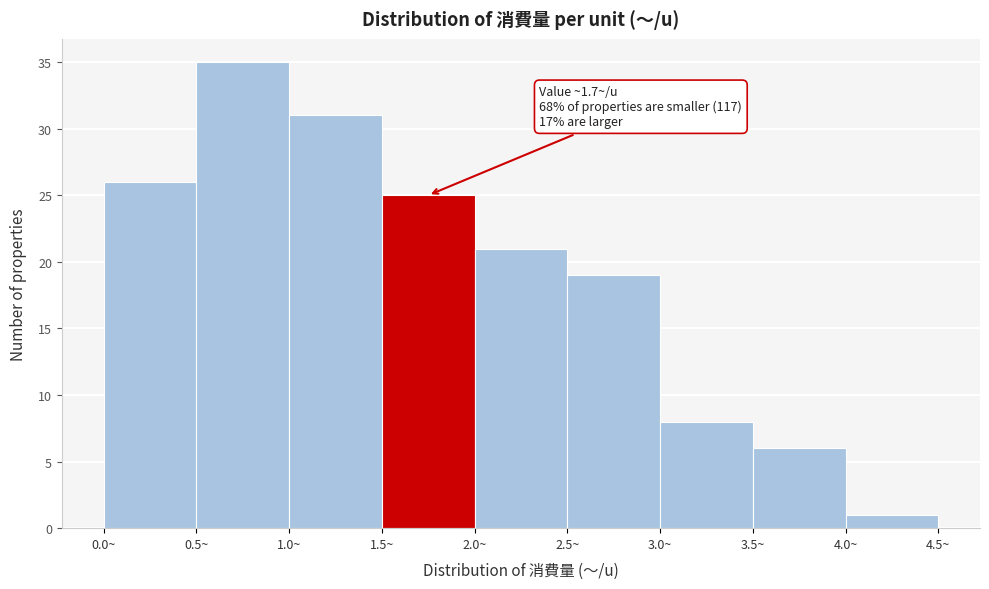

Over which range of the x-axis is the bar tallest?

0.5 to 1.0